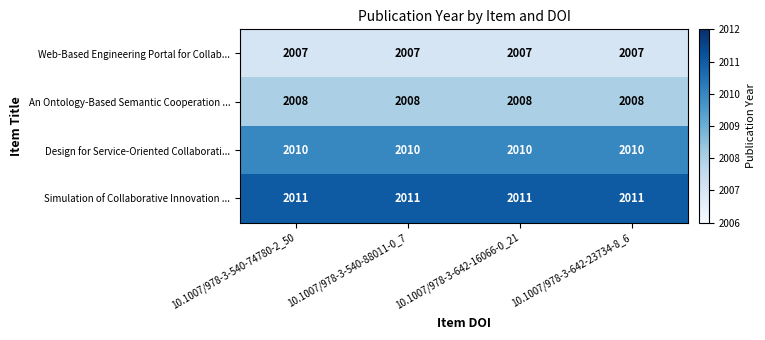

What is the lowest value of the Web-Based Engineering Portal for Collab... series?

2007